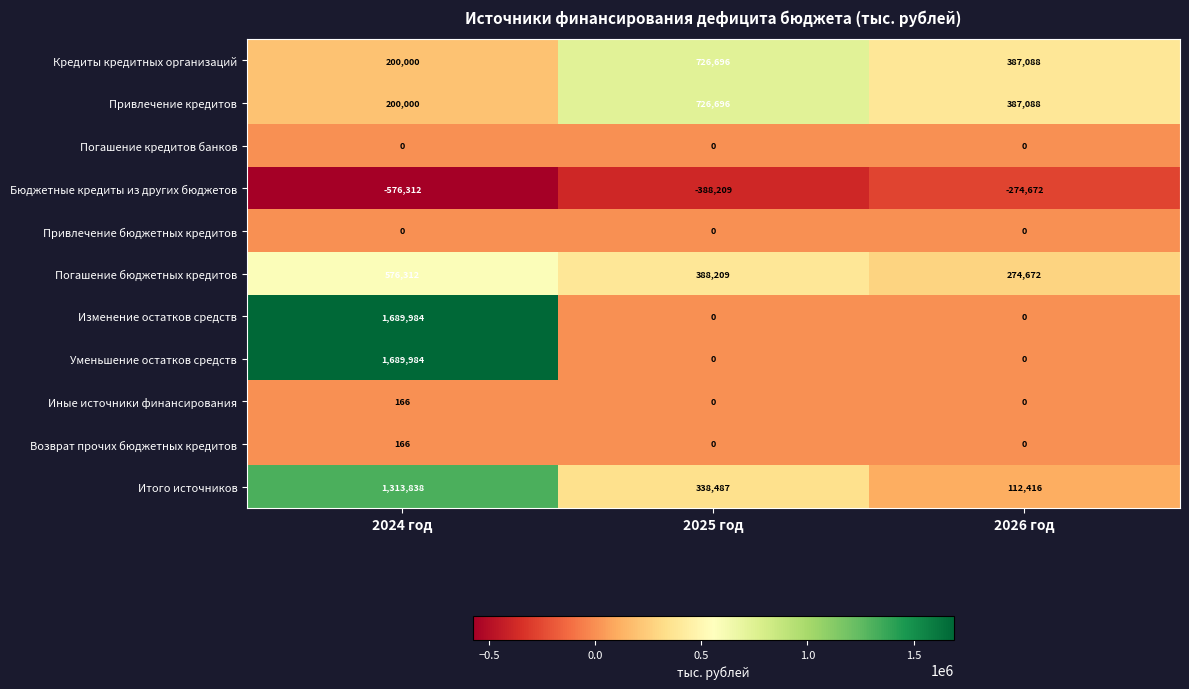

How many Погашение бюджетных кредитов values are between 274672 and 576312?

3